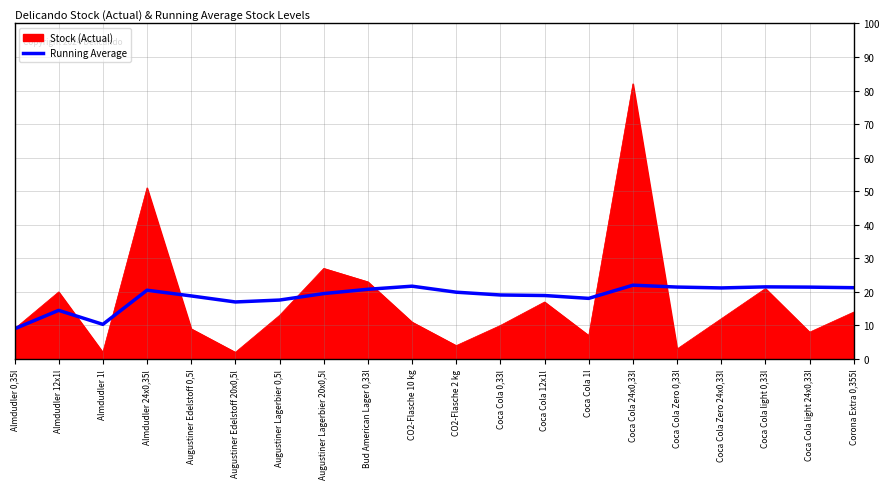

Which category has the highest value across all series?

Coca Cola 24x0,33l